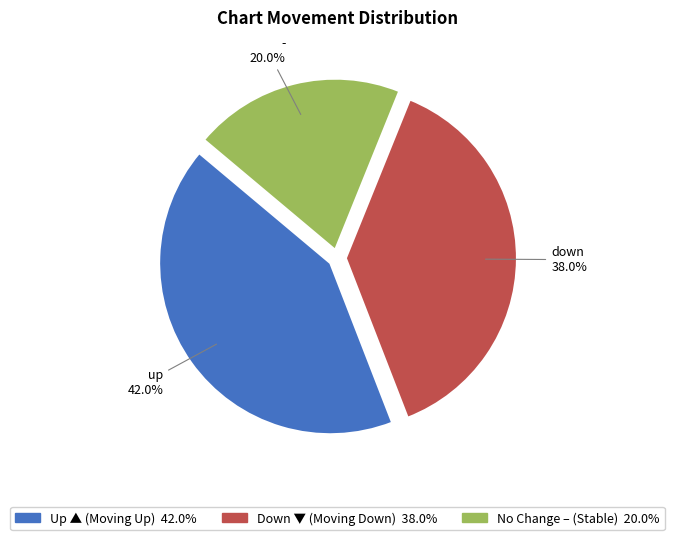

Is there any slice that represents more than half of the pie?

No